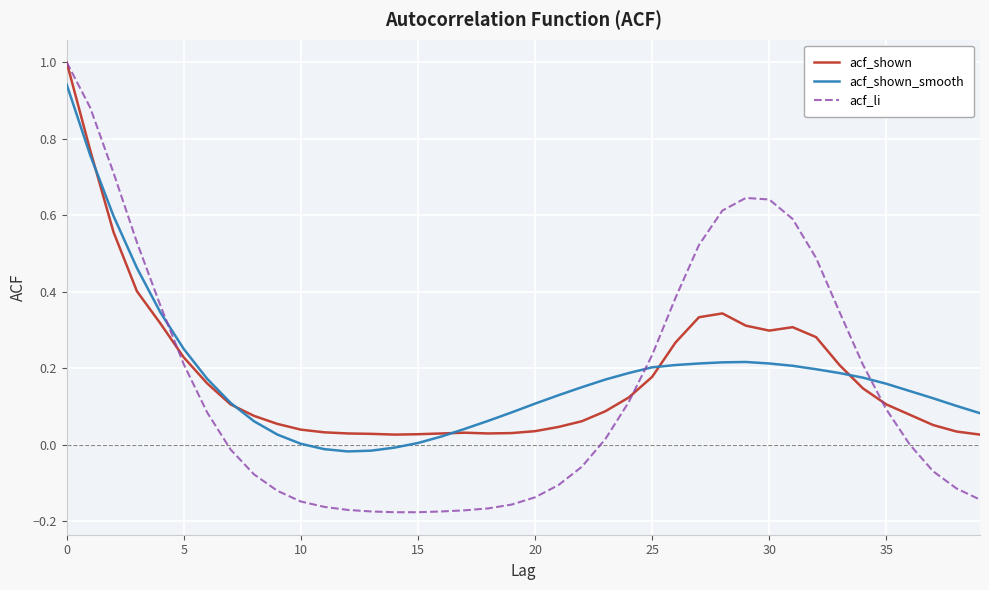

True or false: acf_li has more than 0 interior local peaks.

True